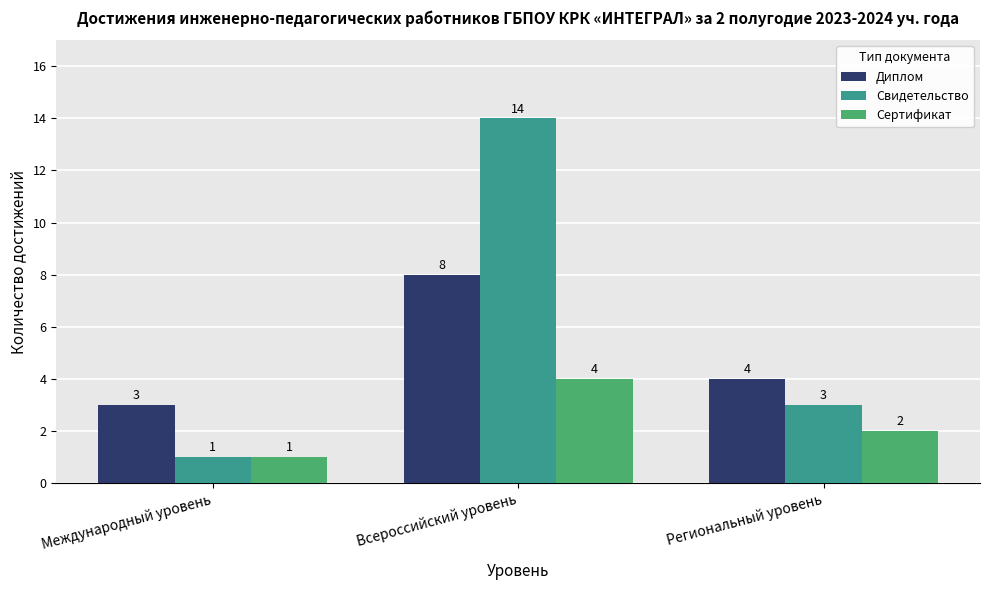

Are the bars horizontal?

No